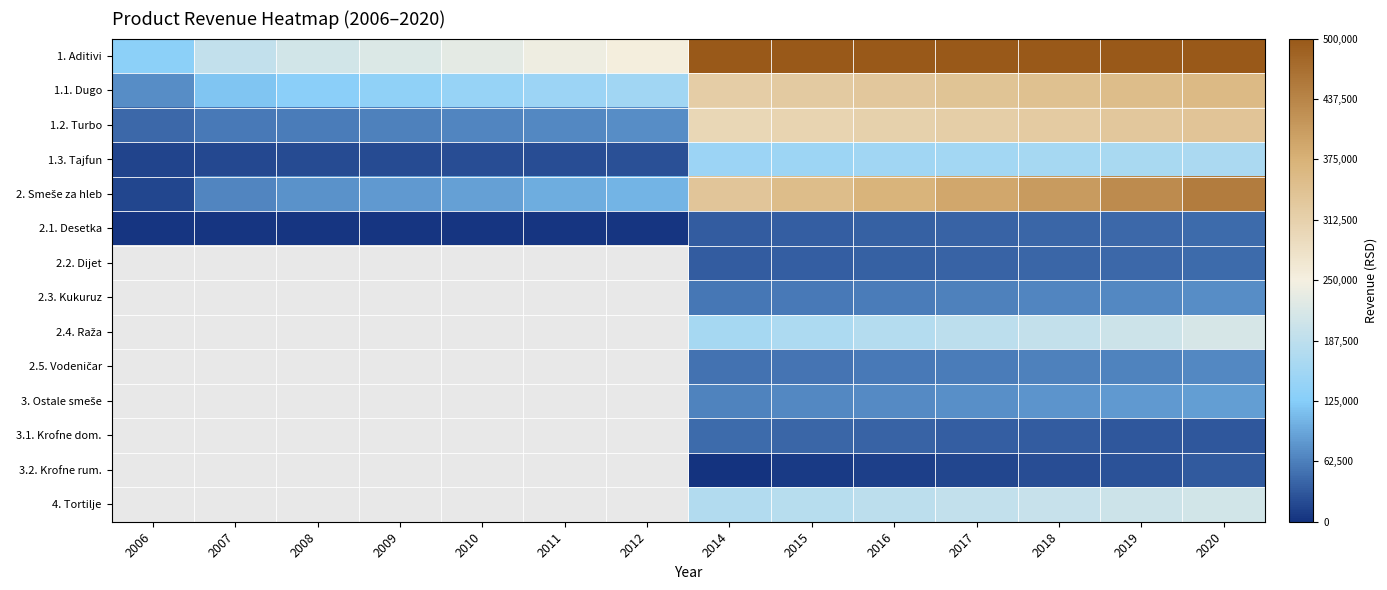

How many categories are shown in the chart?

14